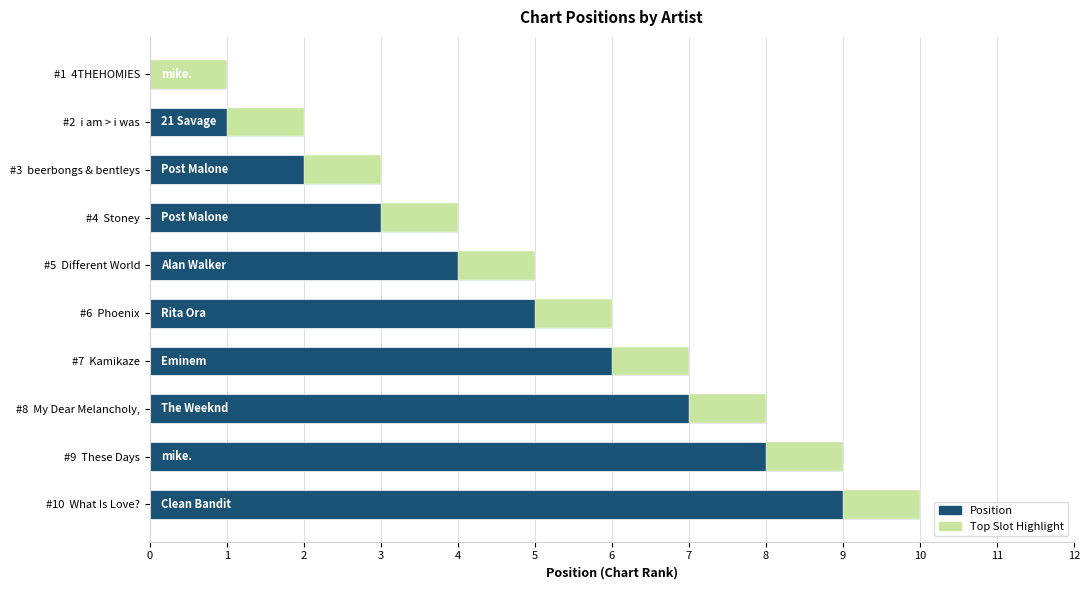

Rank the categories by value from lowest to highest.

#1 4THEHOMIES, #2 i am > i was, #3 beerbongs & bentleys, #4 Stoney, #5 Different World, #6 Phoenix, #7 Kamikaze, #8 My Dear Melancholy,, #9 These Days, #10 What Is Love?